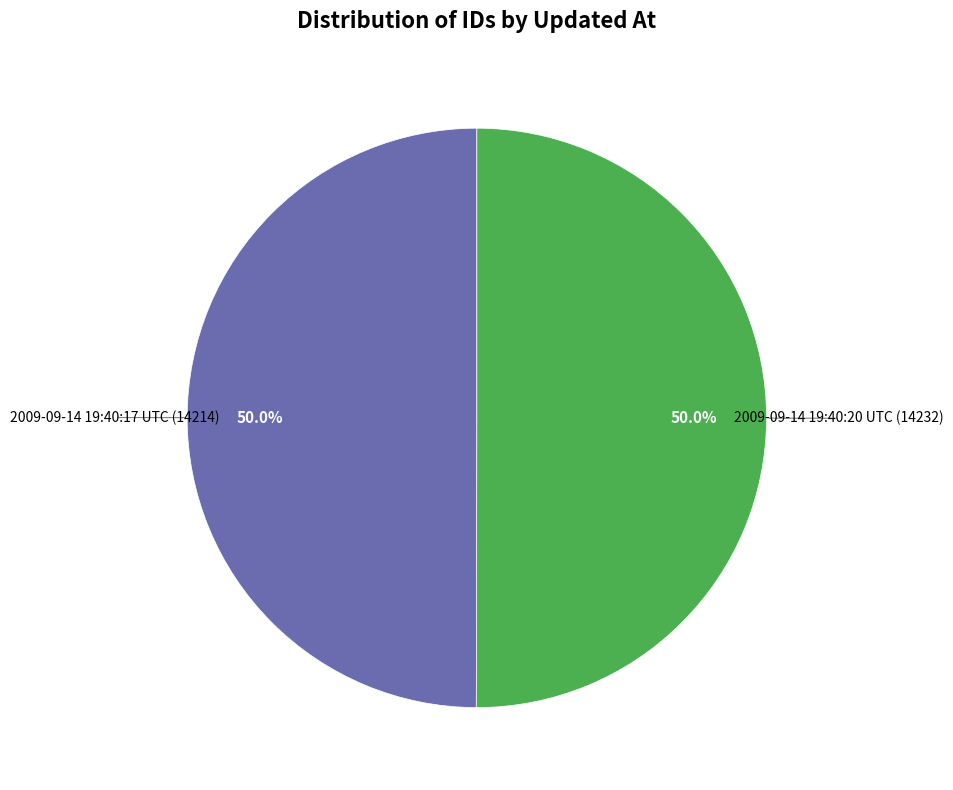

How many slices are in this pie chart?

2